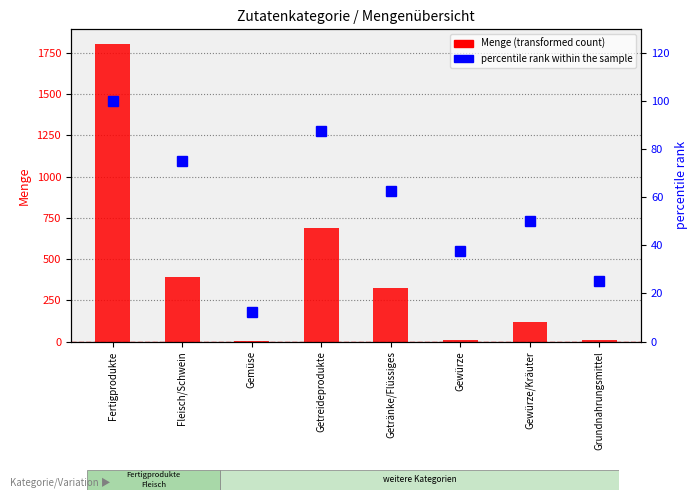

What is the value of the percentile rank within the sample bar at the 1st from the left?

100.0